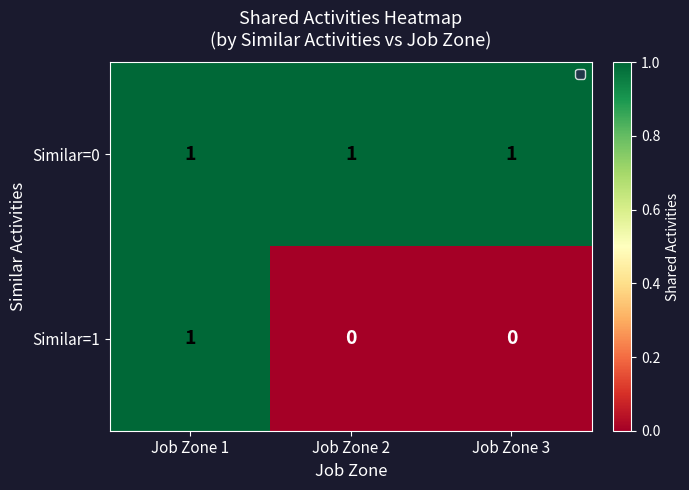

Reading right to left, what are all the values shown in this chart?

Similar=0: Job Zone 3=1	Job Zone 2=1	Job Zone 1=1
Similar=1: Job Zone 3=0	Job Zone 2=0	Job Zone 1=1